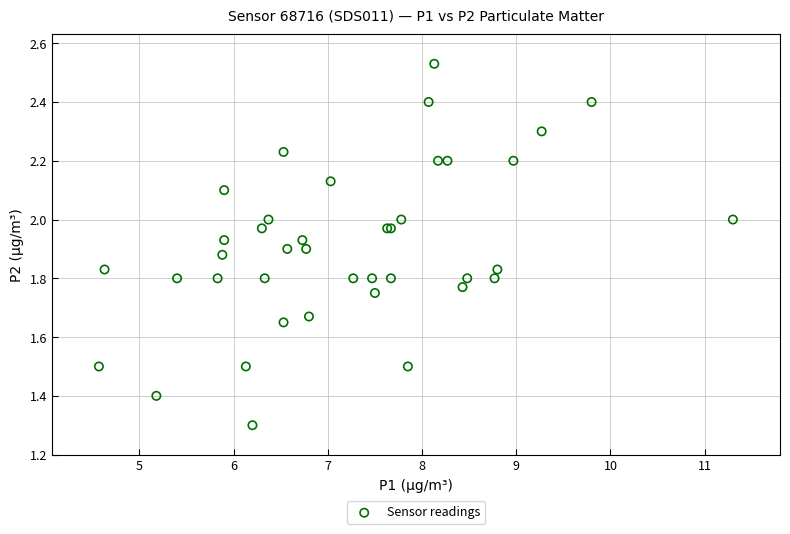

What Y value in the scatter plot is closest to 1?

1.3